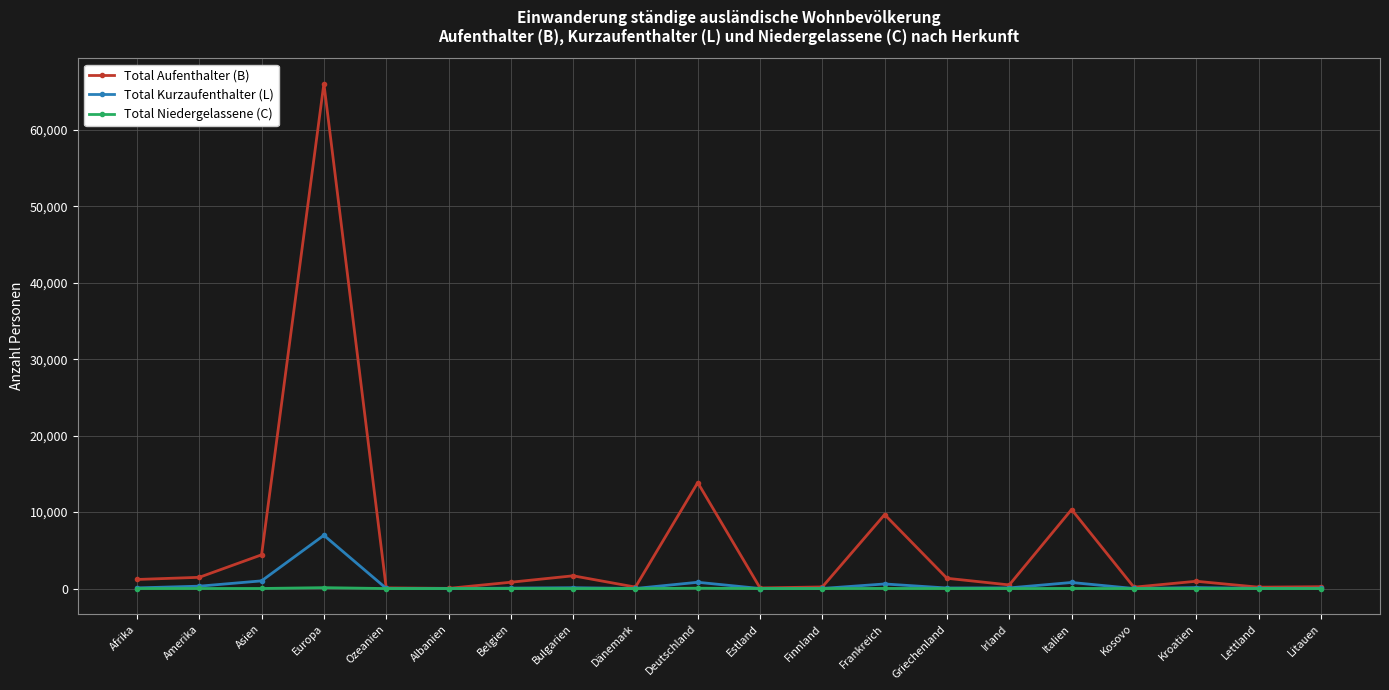

How many data points in Total Niedergelassene (C) are less than 1?

9